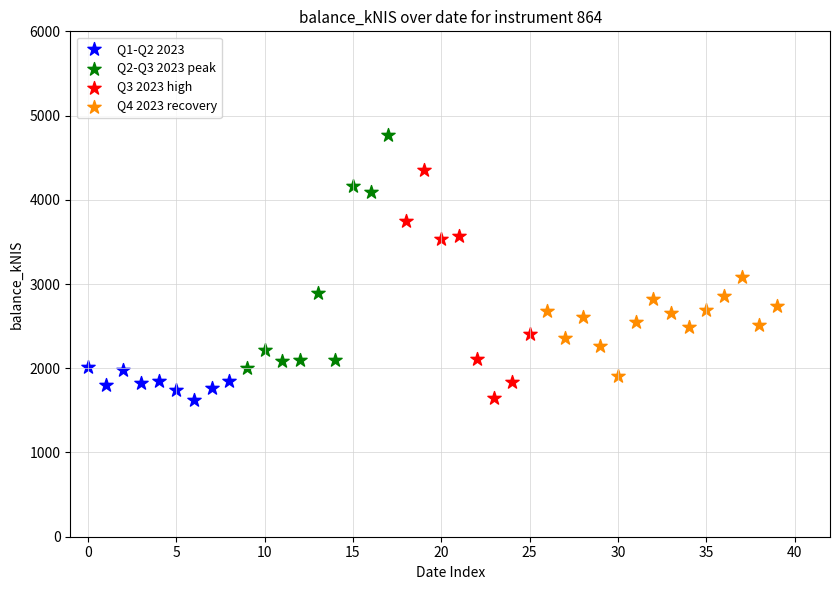

Which series reaches the maximum Y coordinate?

Q2-Q3 2023 peak